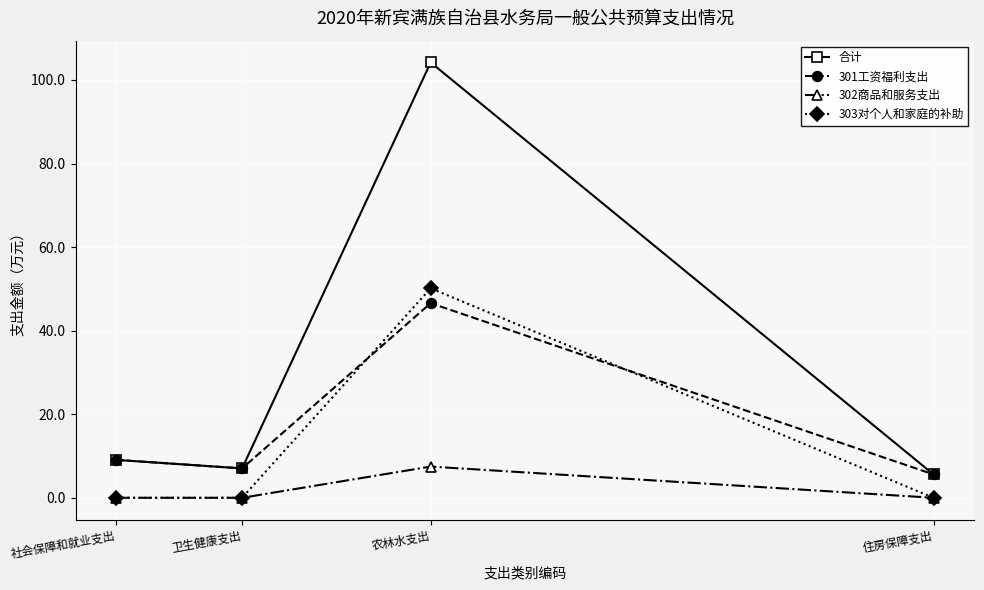

List the series in order of their peak value, highest first.

合计, 303对个人和家庭的补助, 301工资福利支出, 302商品和服务支出